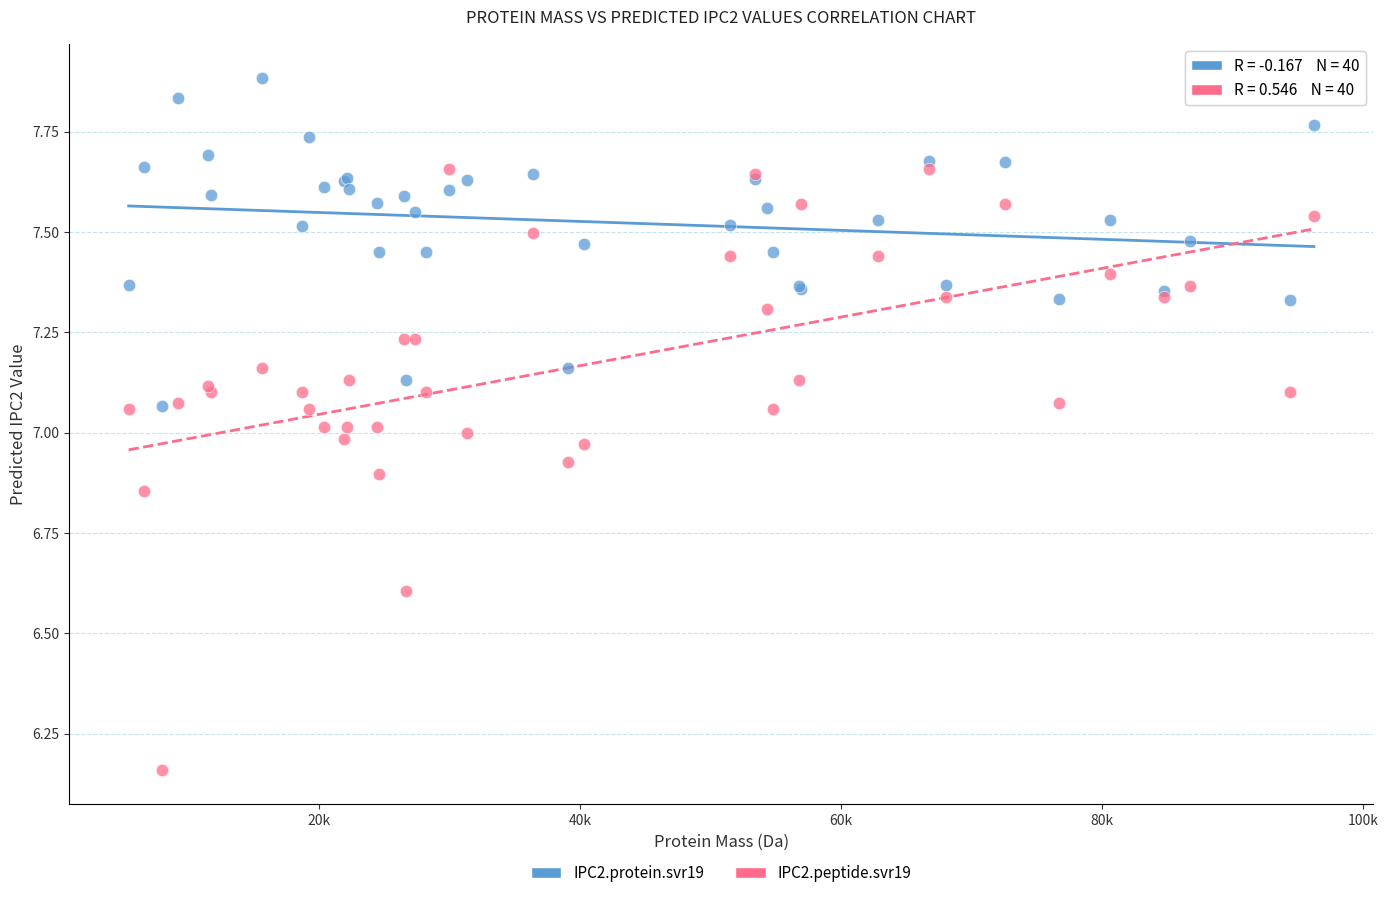

What are all the series names shown in the legend?

IPC2.protein.svr19, IPC2.peptide.svr19